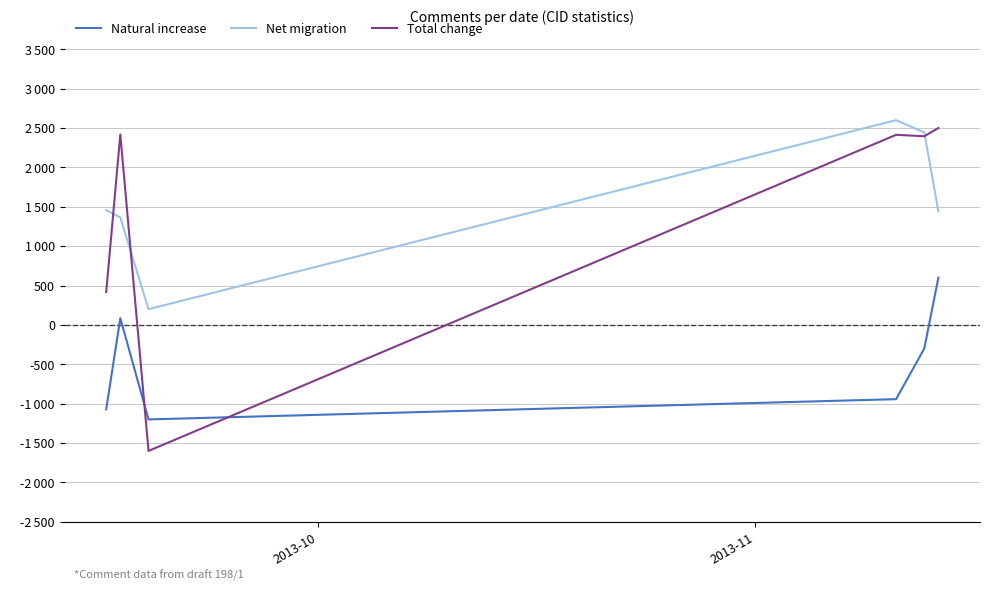

Which series has the widest spread of values?

Total change